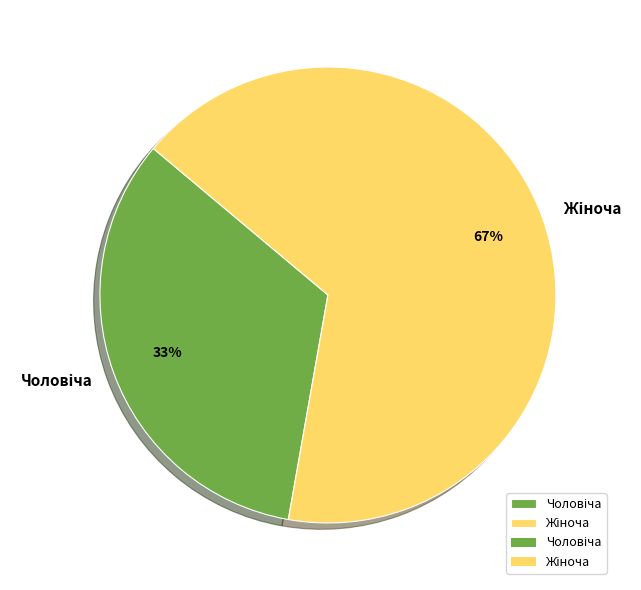

Does any single category account for the majority?

Yes